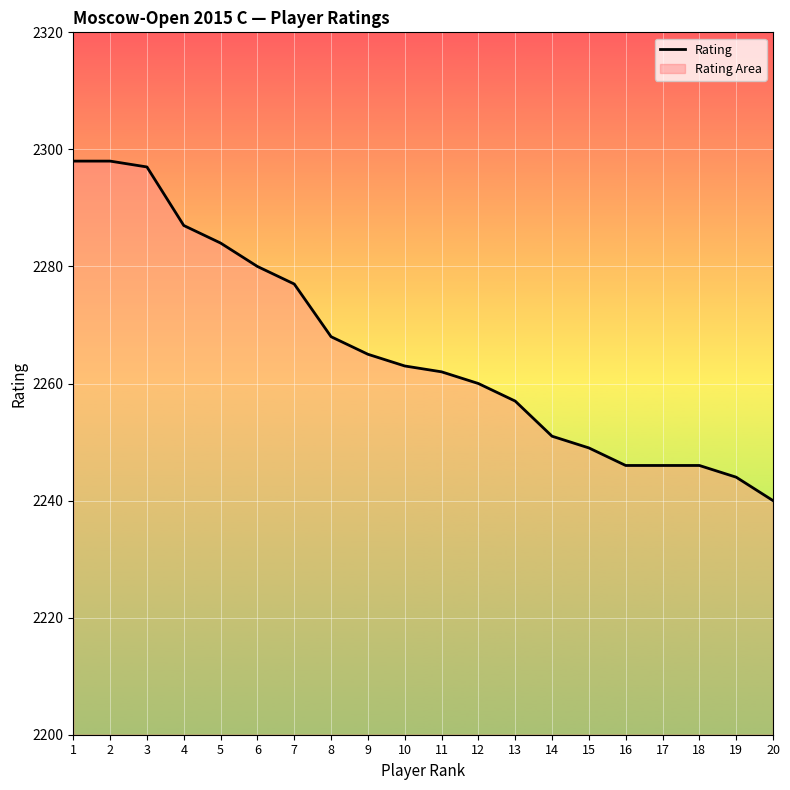

True or false: the data shows 2277 at 7.

True